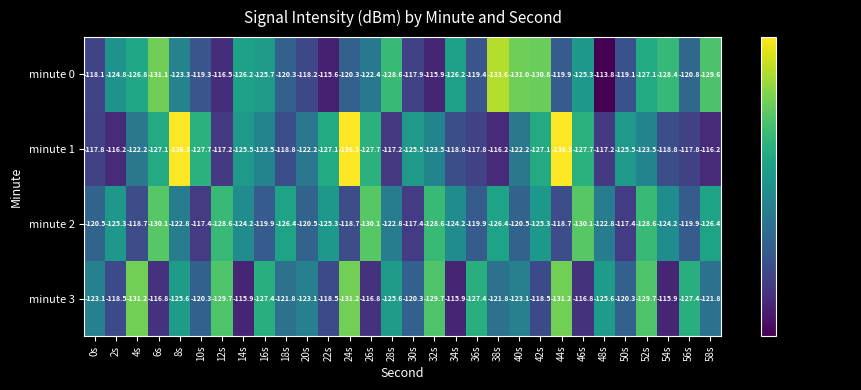

What is the difference between the maximum and minimum values in the minute 0 series?

19.8